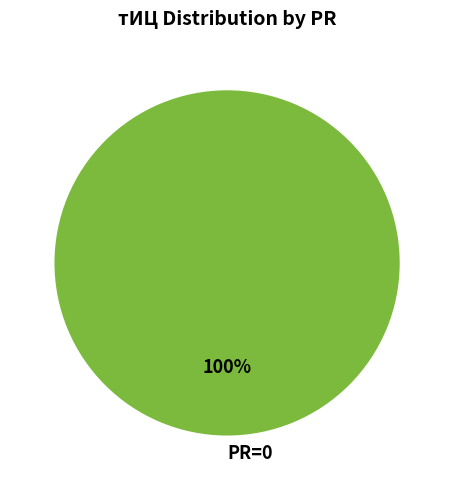

True or false: PR=0 accounts for 100% of the total.

True